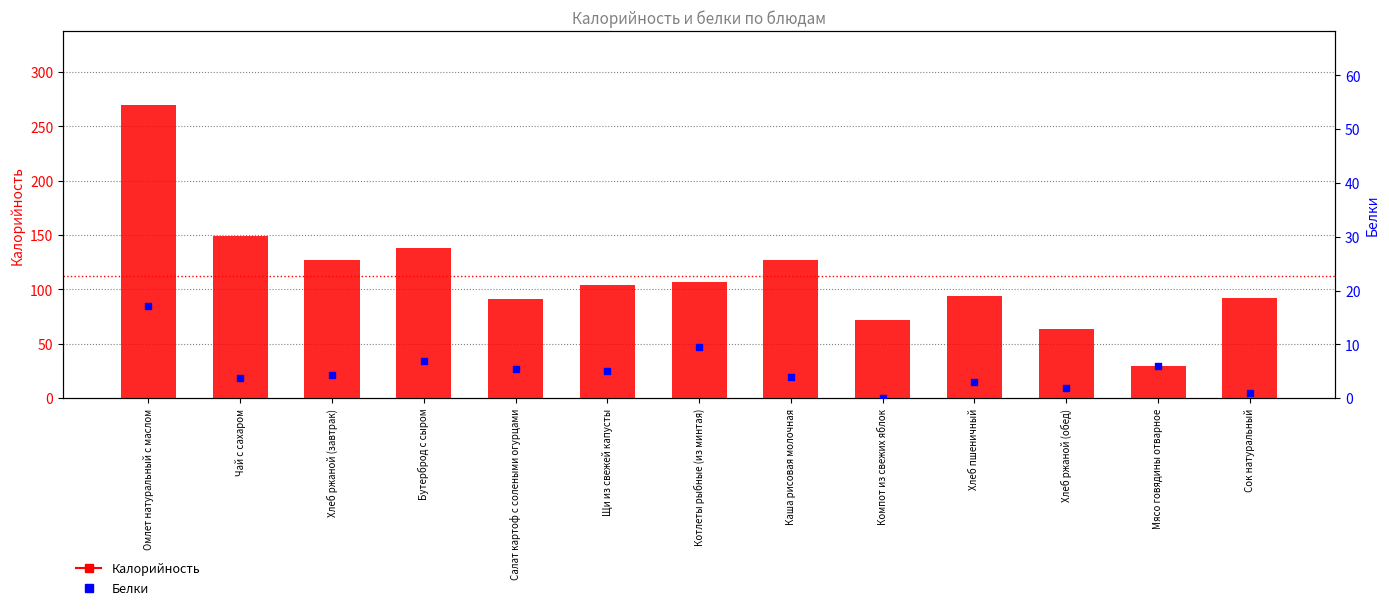

Which series has the largest total across all categories?

Калорийность